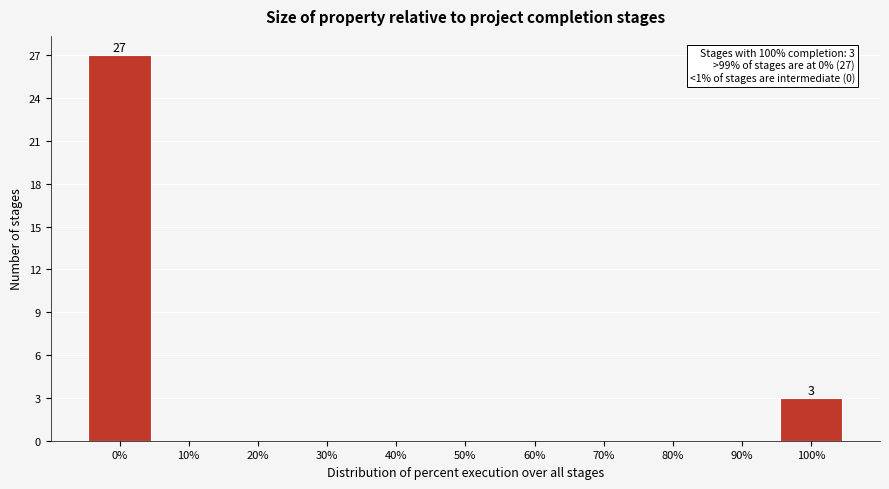

Reading right to left, extract all data points from this chart.

100%=3	90%=0	80%=0	70%=0	60%=0	50%=0	40%=0	30%=0	20%=0	10%=0	0%=27